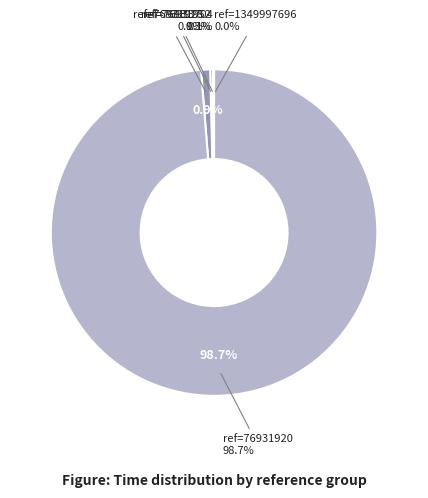

Does reference=1349997696 represent more than half of the total?

No